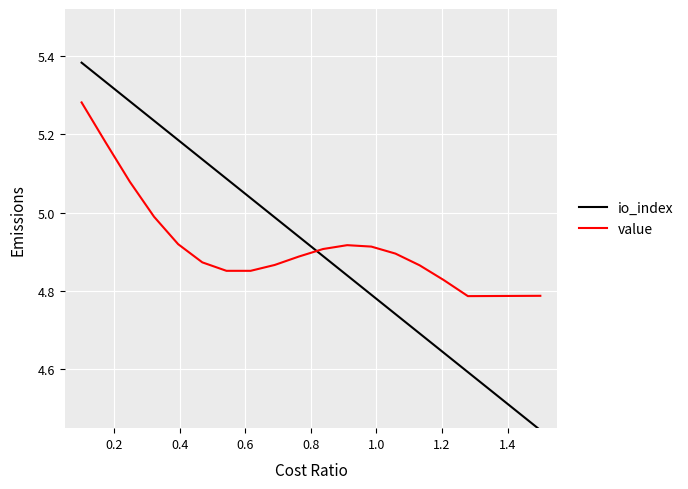

What are all the series names shown in the legend?

io_index, value